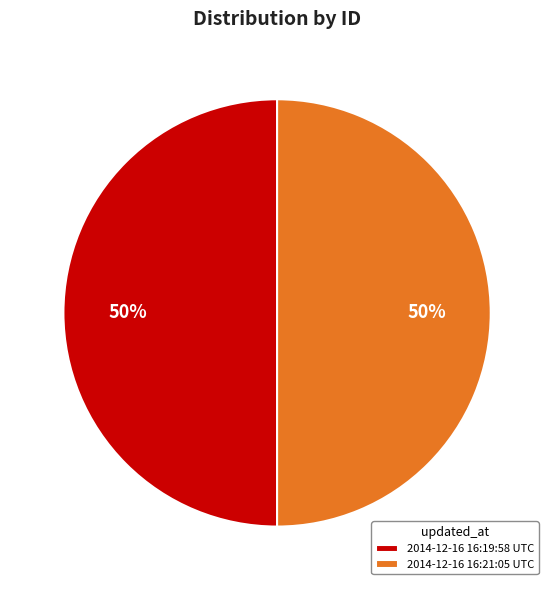

How many segments does this pie chart have?

2